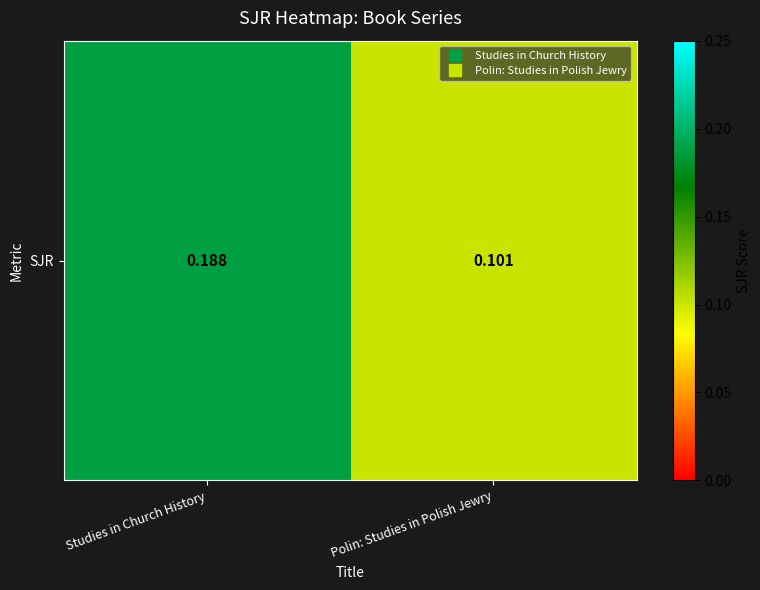

Count the values in the range 0 to 1.

2